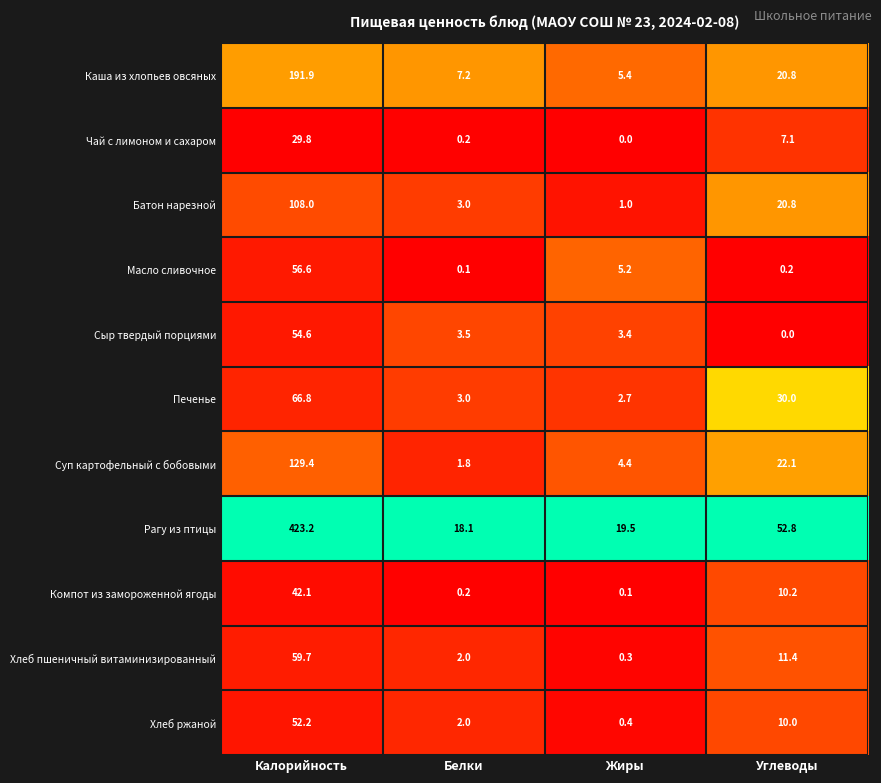

Which series has the widest spread of values?

Рагу из птицы